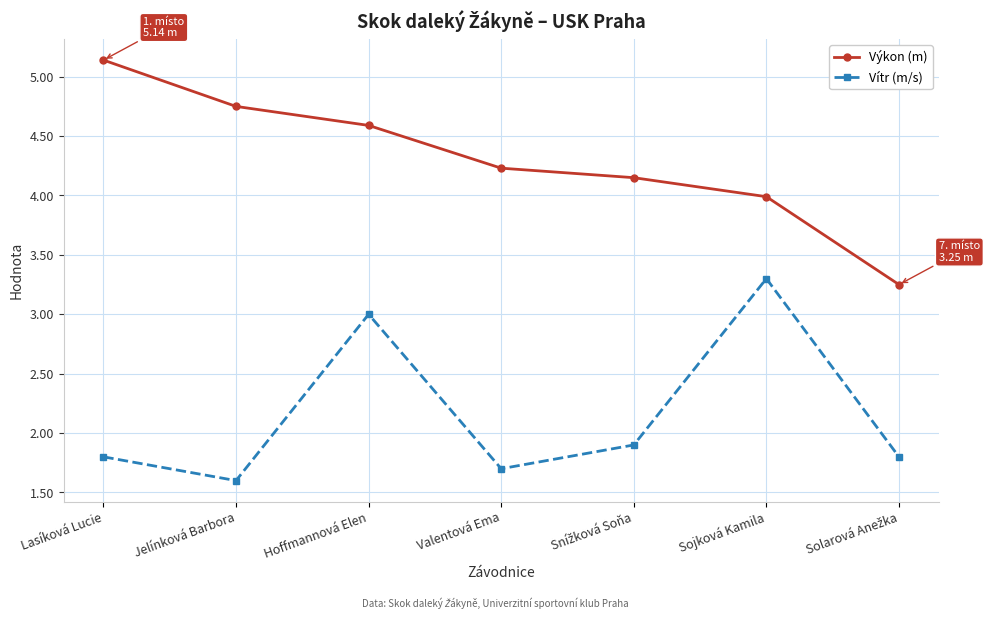

What is the total value across all series at Valentová Ema?

5.9